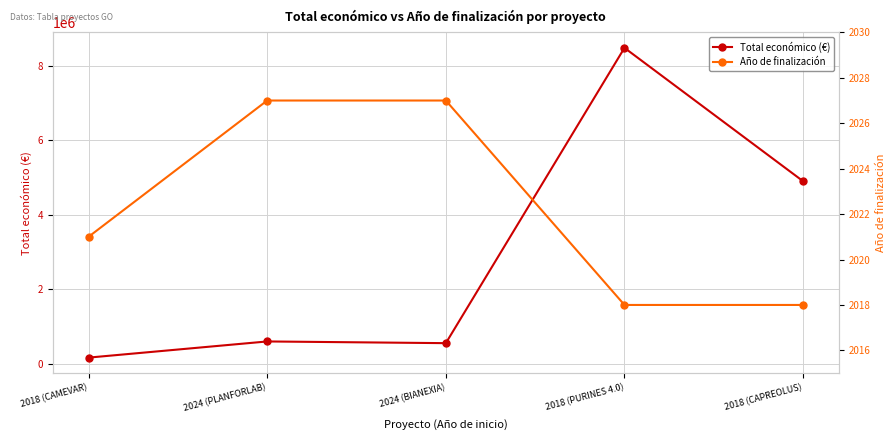

True or false: Total económico (€) and Año de finalización cross at least once.

False